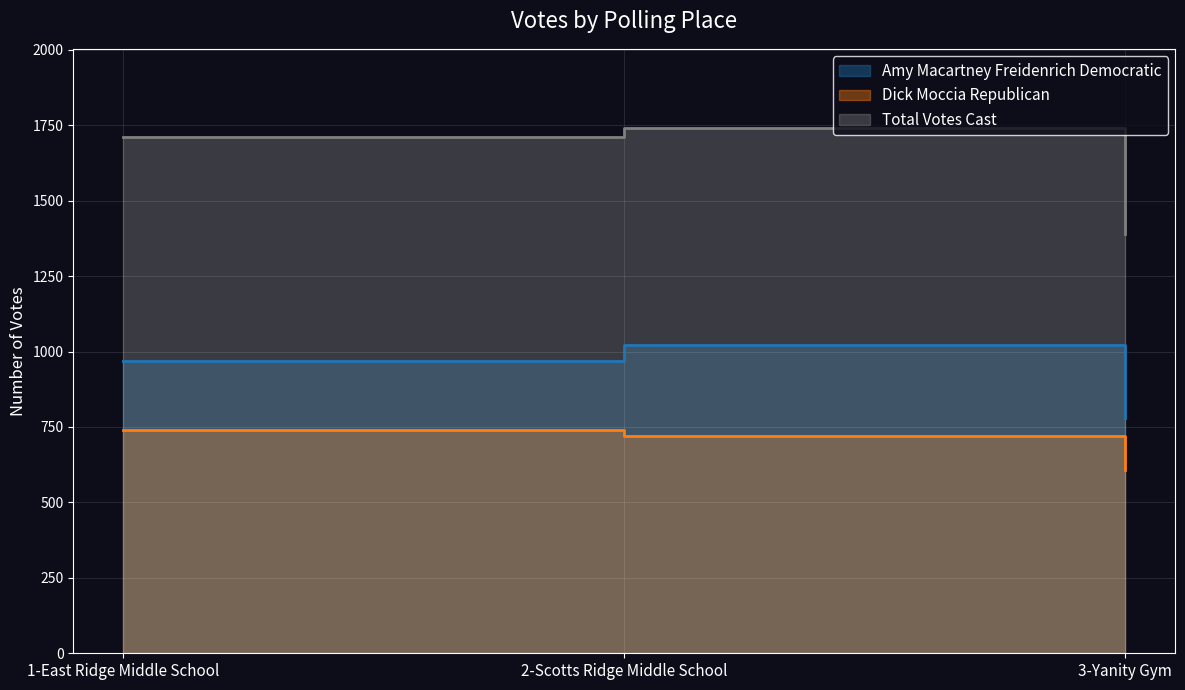

What is the sum of all Dick Moccia Republican values?

2068